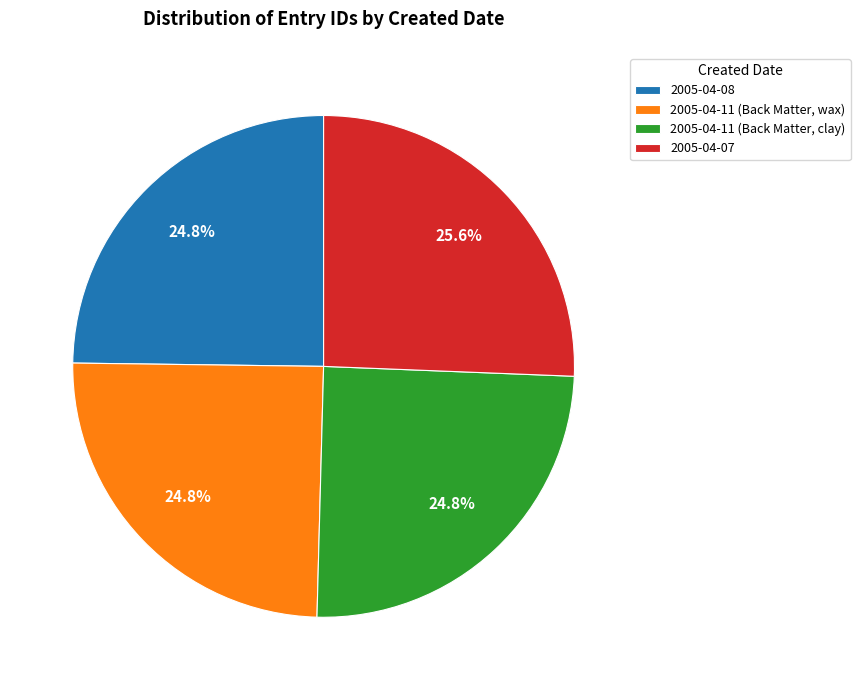

Between 2005-04-07 and 2005-04-11 (Back Matter, clay), which is larger?

2005-04-07